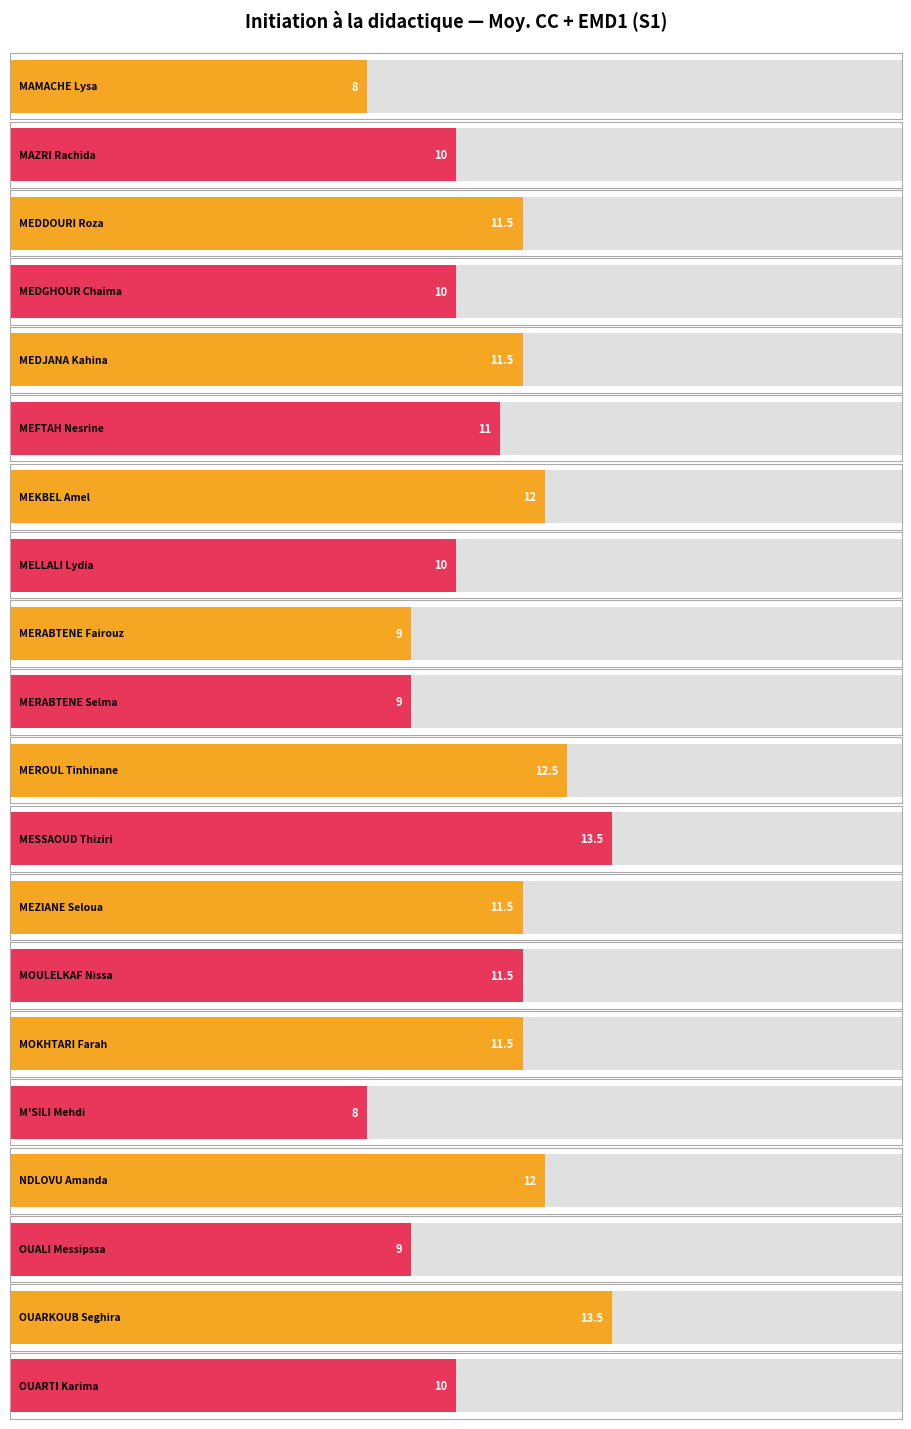

Reading left to right, extract all data points from this chart.

8.0	10.0	11.5	10.0	11.5	11.0	12.0	10.0	9.0	9.0	12.5	13.5	11.5	11.5	11.5	8.0	12.0	9.0	13.5	10.0